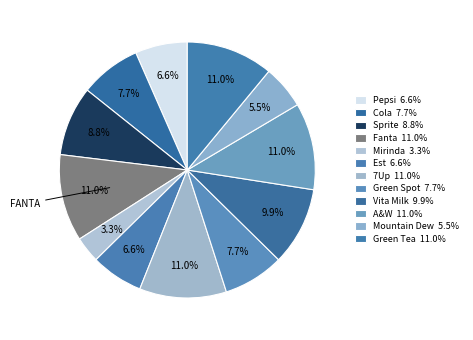

How many segments does this pie chart have?

12